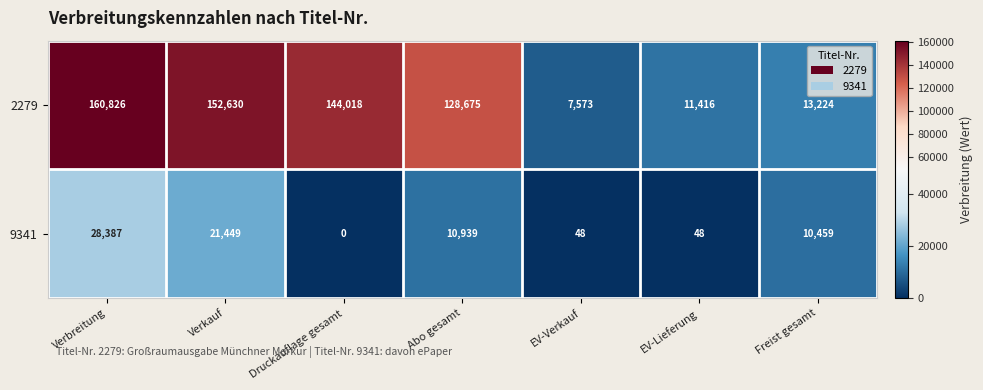

The value of 9341 at Freist gesamt is 13999. True or false?

False